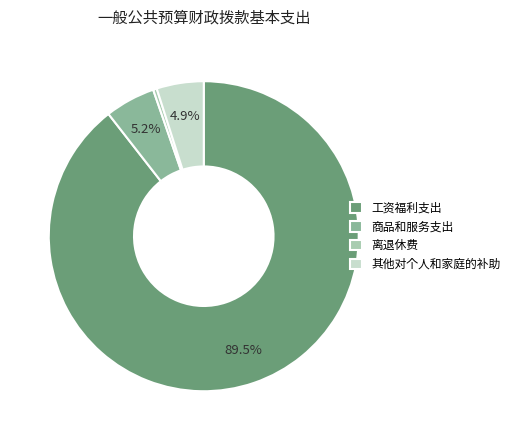

Approximately how many times larger is the value at 工资福利支出 compared to 离退休费?

233.2